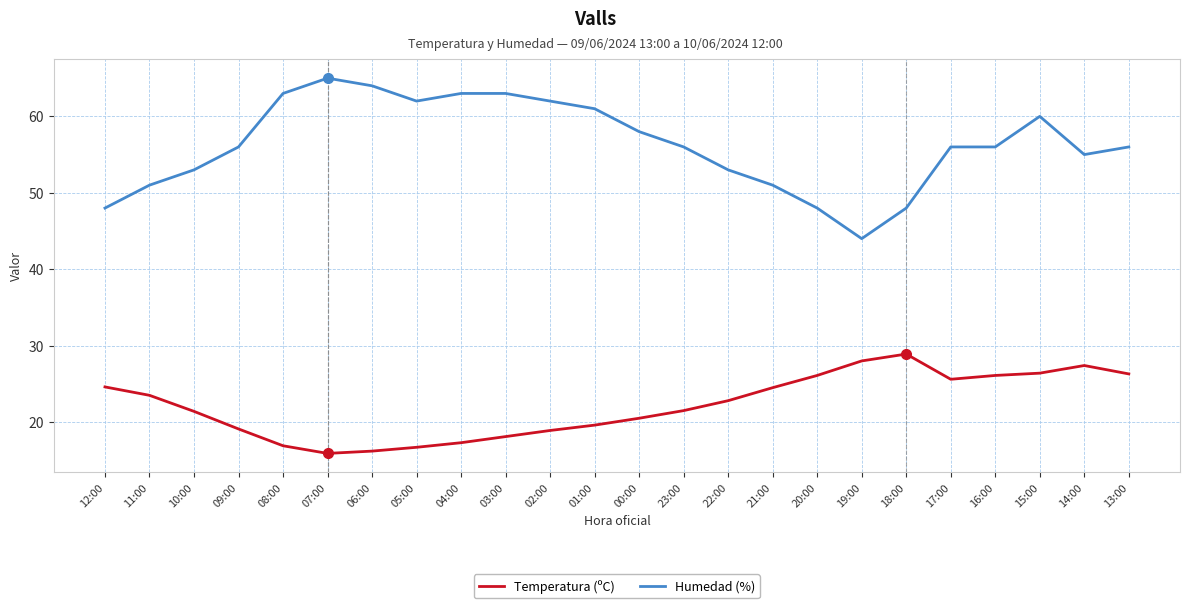

Is the value of Temperatura (ºC) at 23:00 greater than the value of Humedad (%) at 08:00?

No